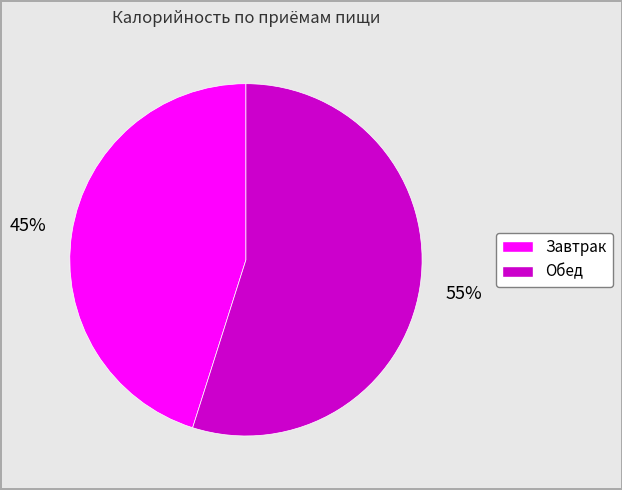

Is it true that Завтрак is 45% of the pie?

True